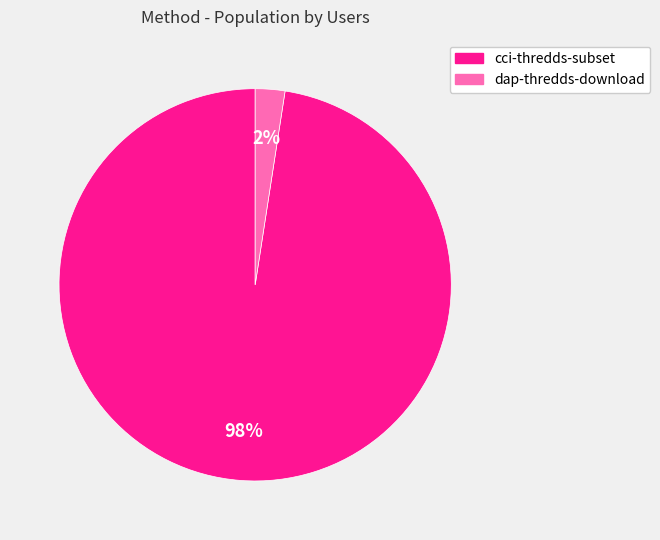

Combined, do dap-thredds-download and cci-thredds-subset account for over 50%?

Yes